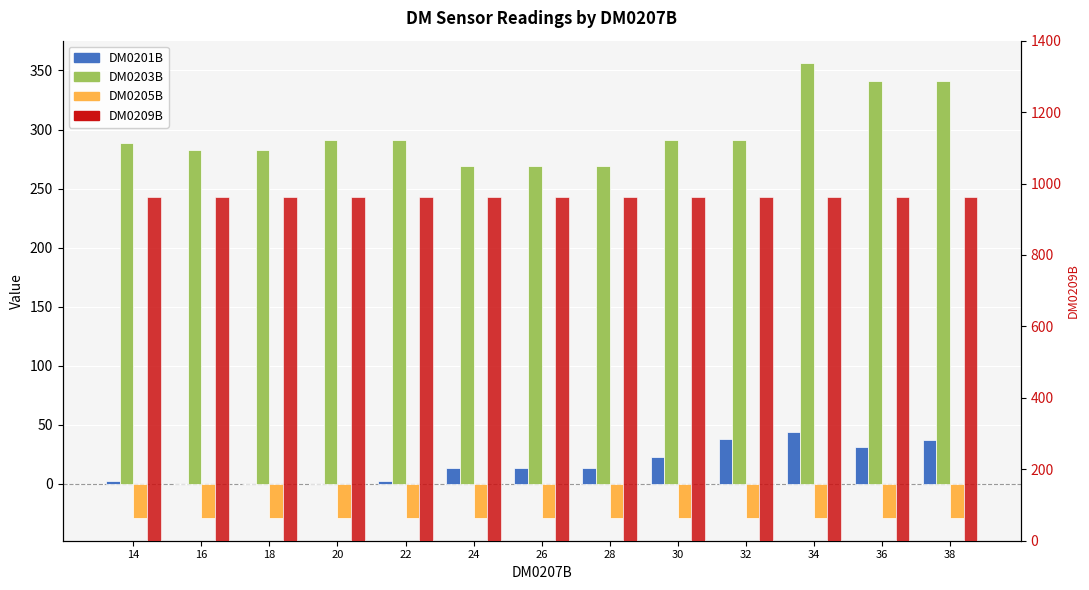

What is the value of the DM0205B bar at the 10th from the left?

-29